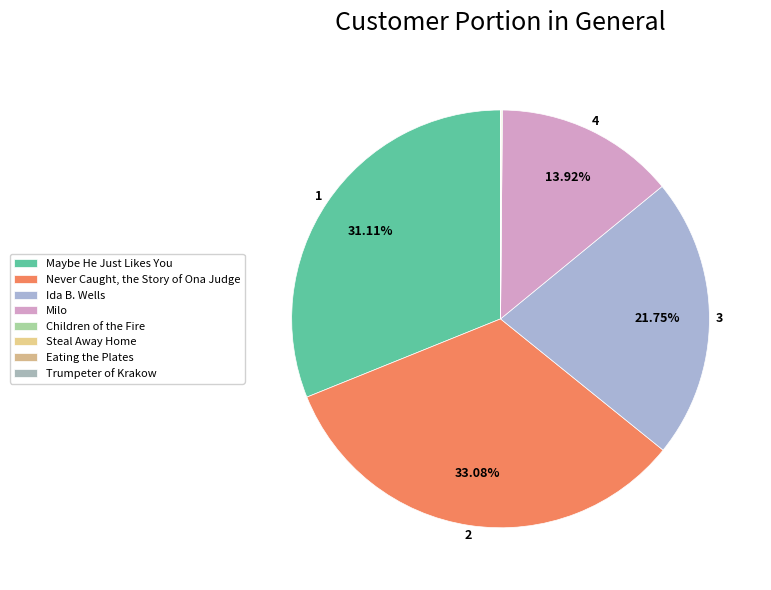

To the nearest percent, what is the combined percentage of Maybe He Just Likes You and Children of the Fire?

31%